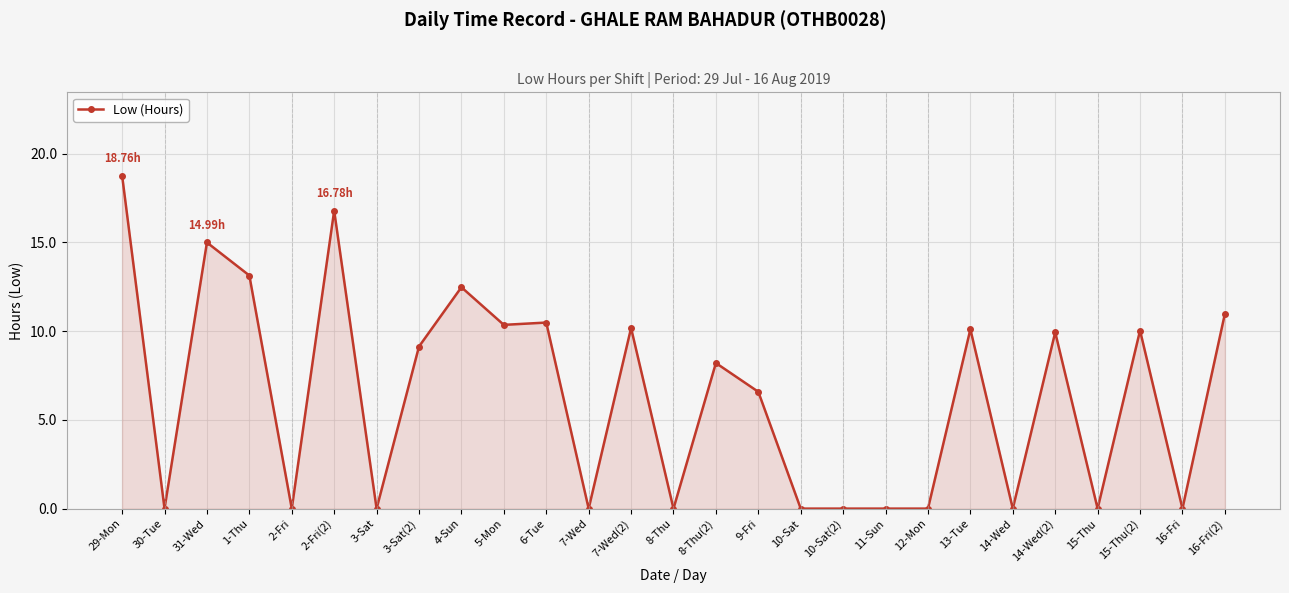

How many series are shown in this chart?

1